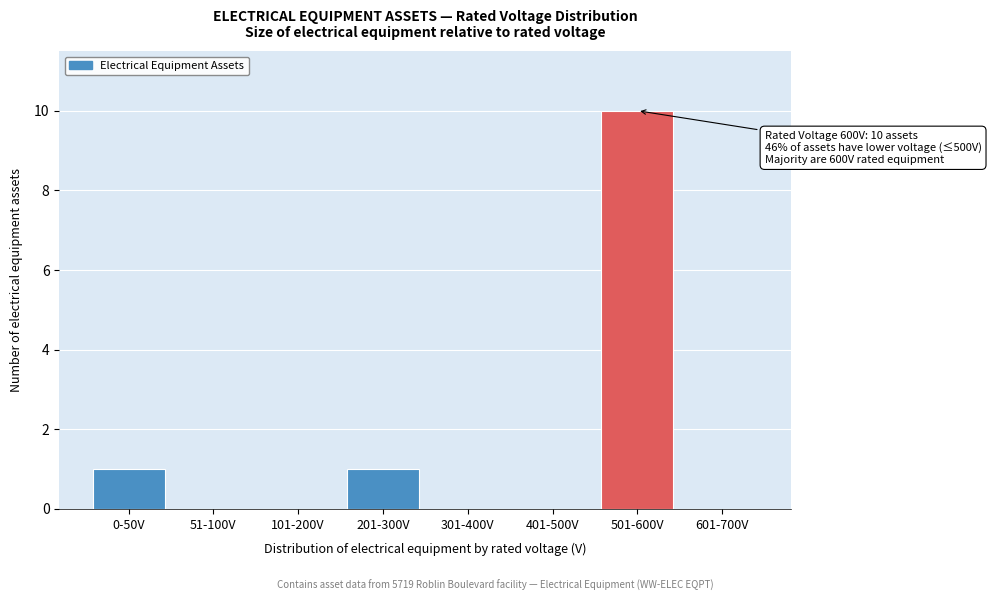

Reading left to right, what are all the values shown in this chart?

0-50V=1	51-100V=0	101-200V=0	201-300V=1	301-400V=0	401-500V=0	501-600V=10	601-700V=0